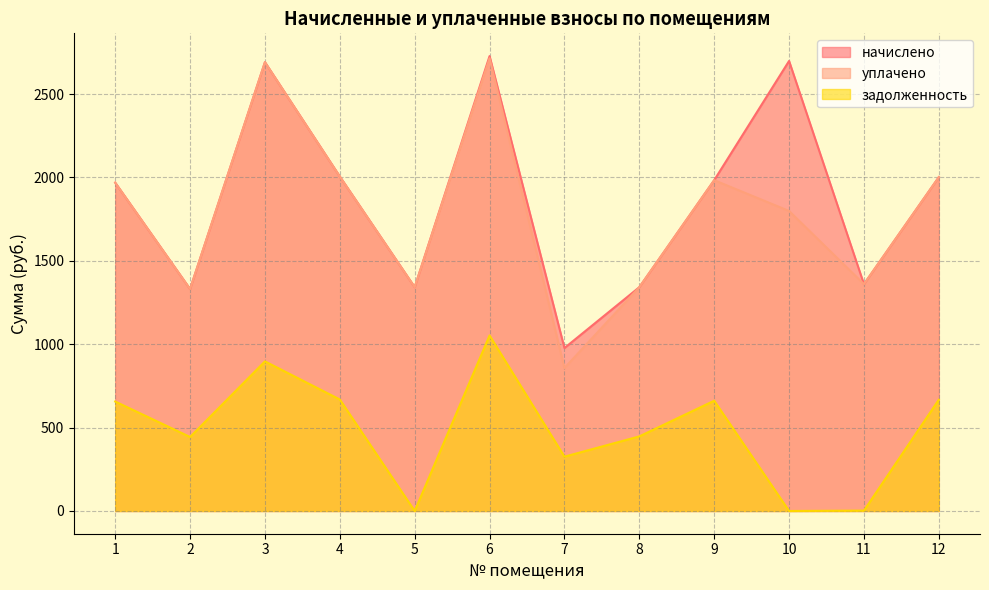

Reading left to right, list all the values displayed in this chart.

начислено: 1968.6	1330.8	2690.8	2005.3	1341.8	2727.5	977.0	1341.8	1983.3	2698.2	1360.1	2001.6
уплачено: 1968.6	1330.8	2690.8	2005.3	1341.8	2714.7	857.2	1341.8	1983.3	1798.8	1360.1	2001.6
задолженность: 656.2	443.6	897.0	668.4	0.0	1052.2	325.7	447.2	661.1	0.0	2.3	667.2